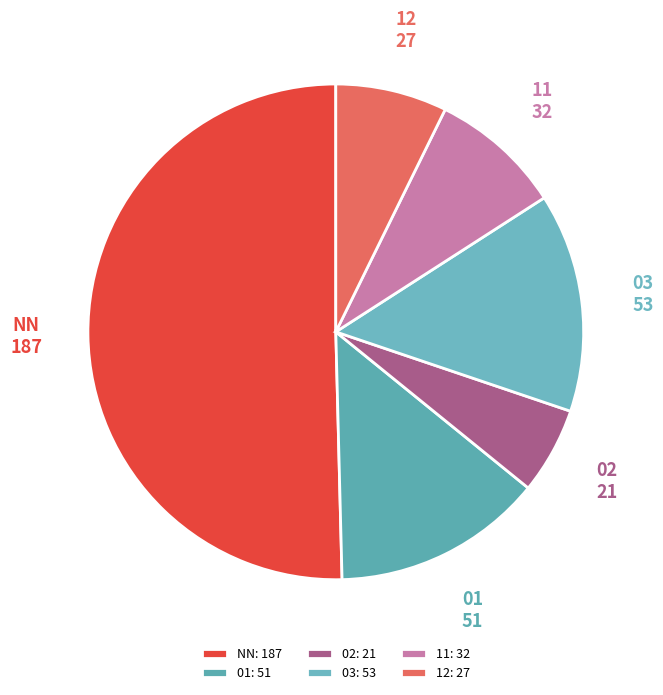

Which has a higher value, 12 or 11?

11